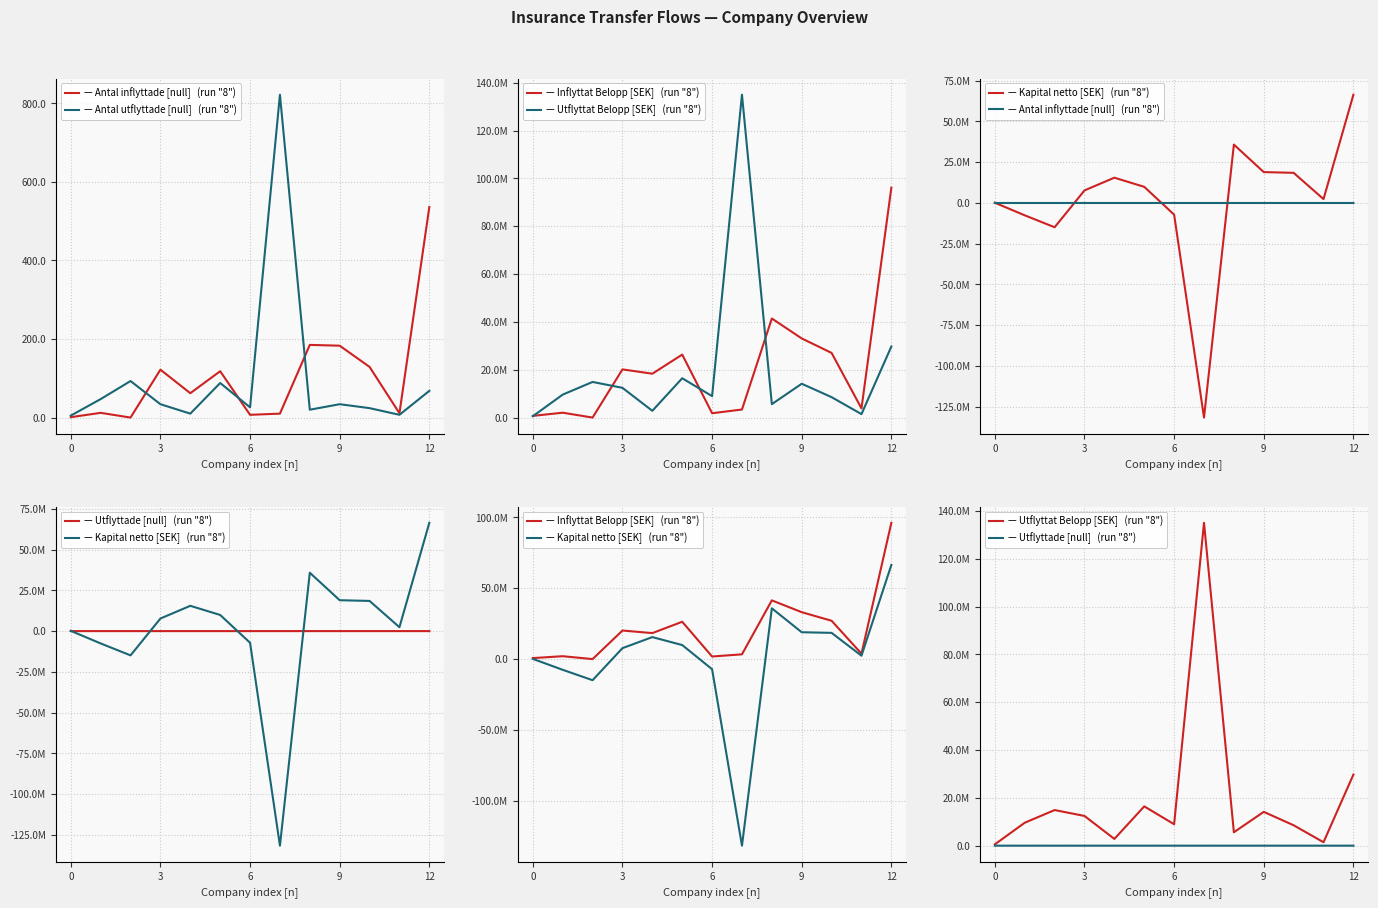

What is the difference between the second highest and minimum values in the — Kapital netto [SEK]   (run "8") series?

167474322.7